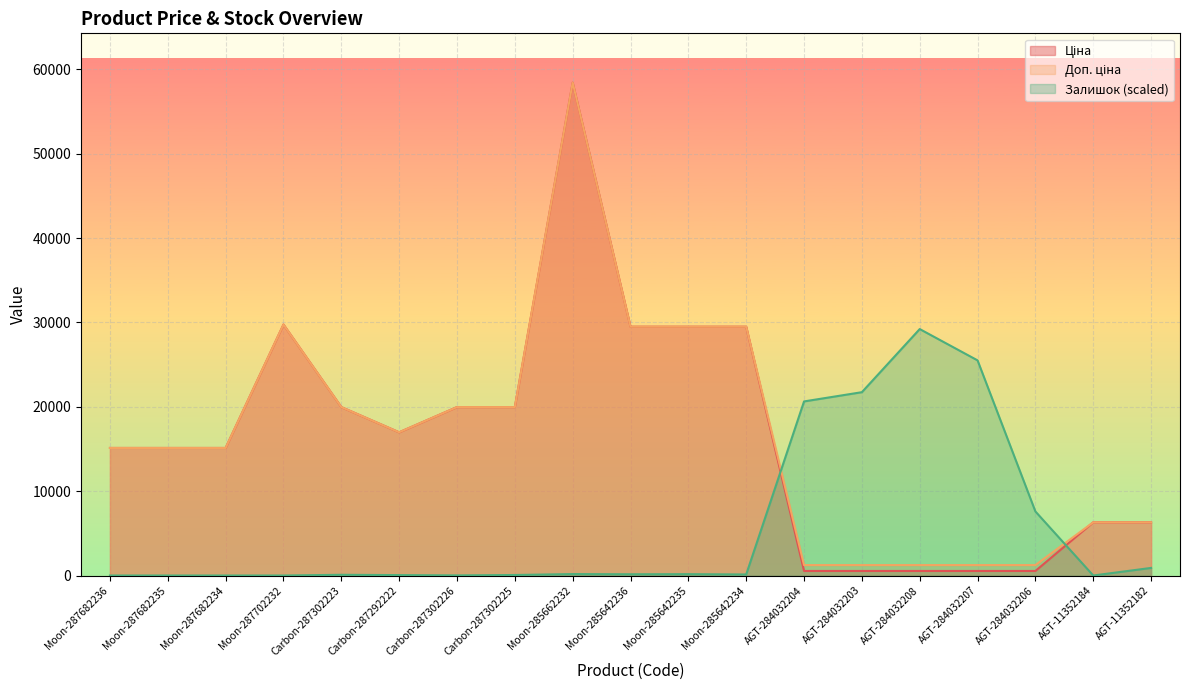

What is the label of the 14th point from the right?

Carbon-287292222